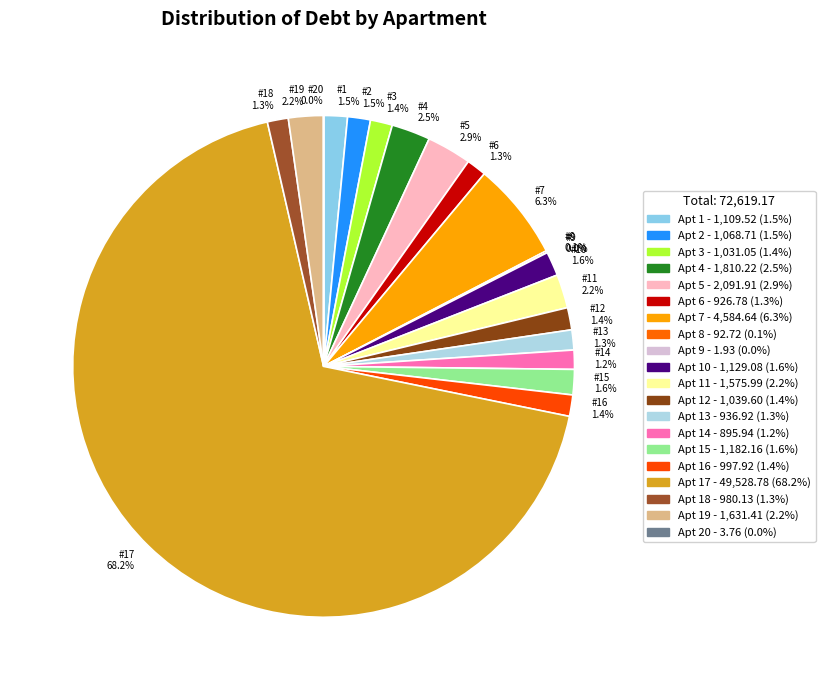

Which category has the biggest portion of the pie?

#17 68.2%